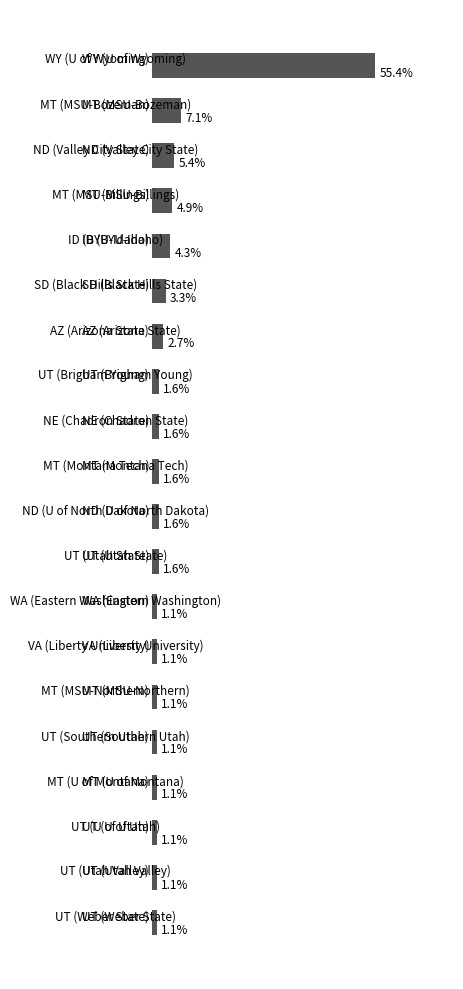

Are the bars horizontal?

Yes